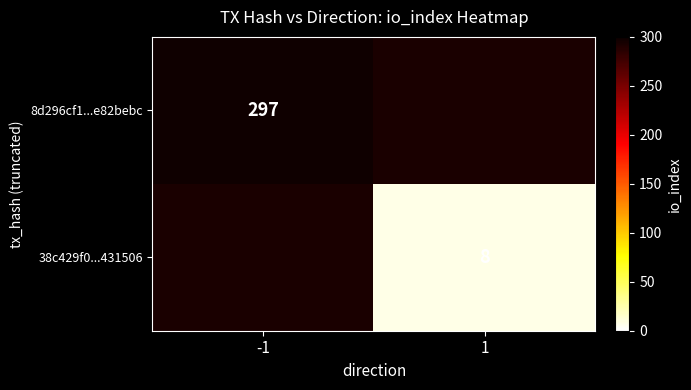

Is it true that 8d296cf1...e82bebc equals 193 at -1?

False